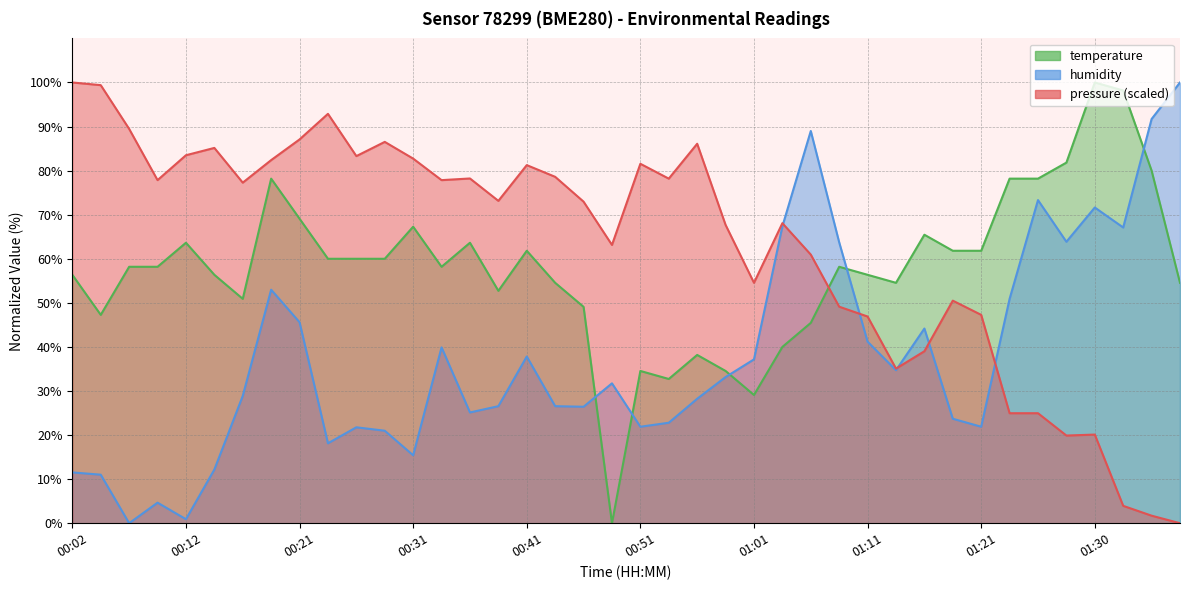

What is the label of the 38th point from the left?

01:33